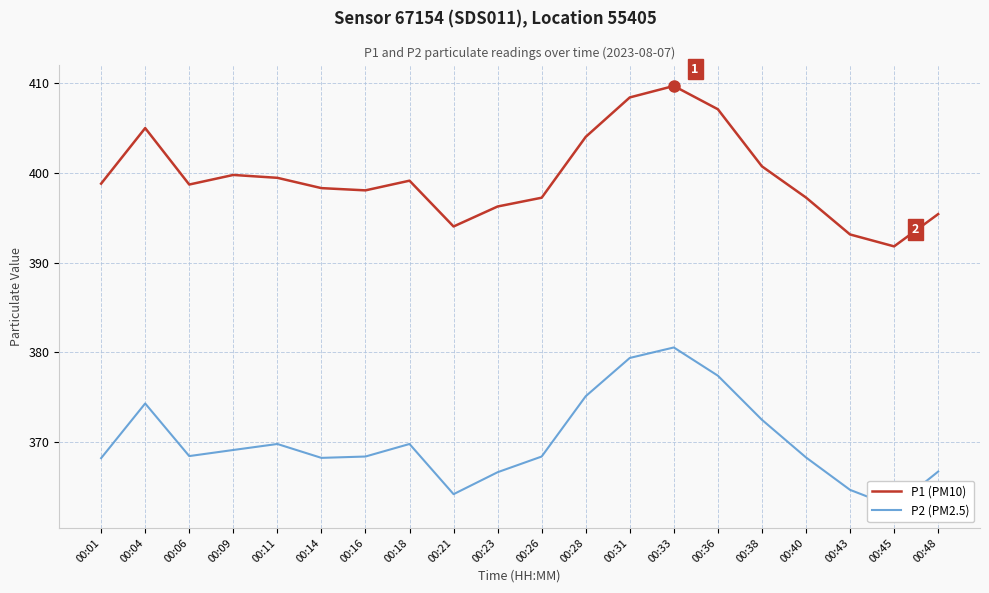

Reading left to right, extract all data points from this chart.

P1 (PM10): 00:01=398.8	00:04=405.0	00:06=398.7	00:09=399.8	00:11=399.4	00:14=398.3	00:16=398.1	00:18=399.1	00:21=394.0	00:23=396.2	00:26=397.2	00:28=404.0	00:31=408.4	00:33=409.7	00:36=407.1	00:38=400.7	00:40=397.2	00:43=393.1	00:45=391.8	00:48=395.4
P2 (PM2.5): 00:01=368.2	00:04=374.3	00:06=368.4	00:09=369.1	00:11=369.8	00:14=368.2	00:16=368.4	00:18=369.8	00:21=364.1	00:23=366.6	00:26=368.4	00:28=375.1	00:31=379.4	00:33=380.5	00:36=377.4	00:38=372.4	00:40=368.2	00:43=364.6	00:45=362.7	00:48=366.7